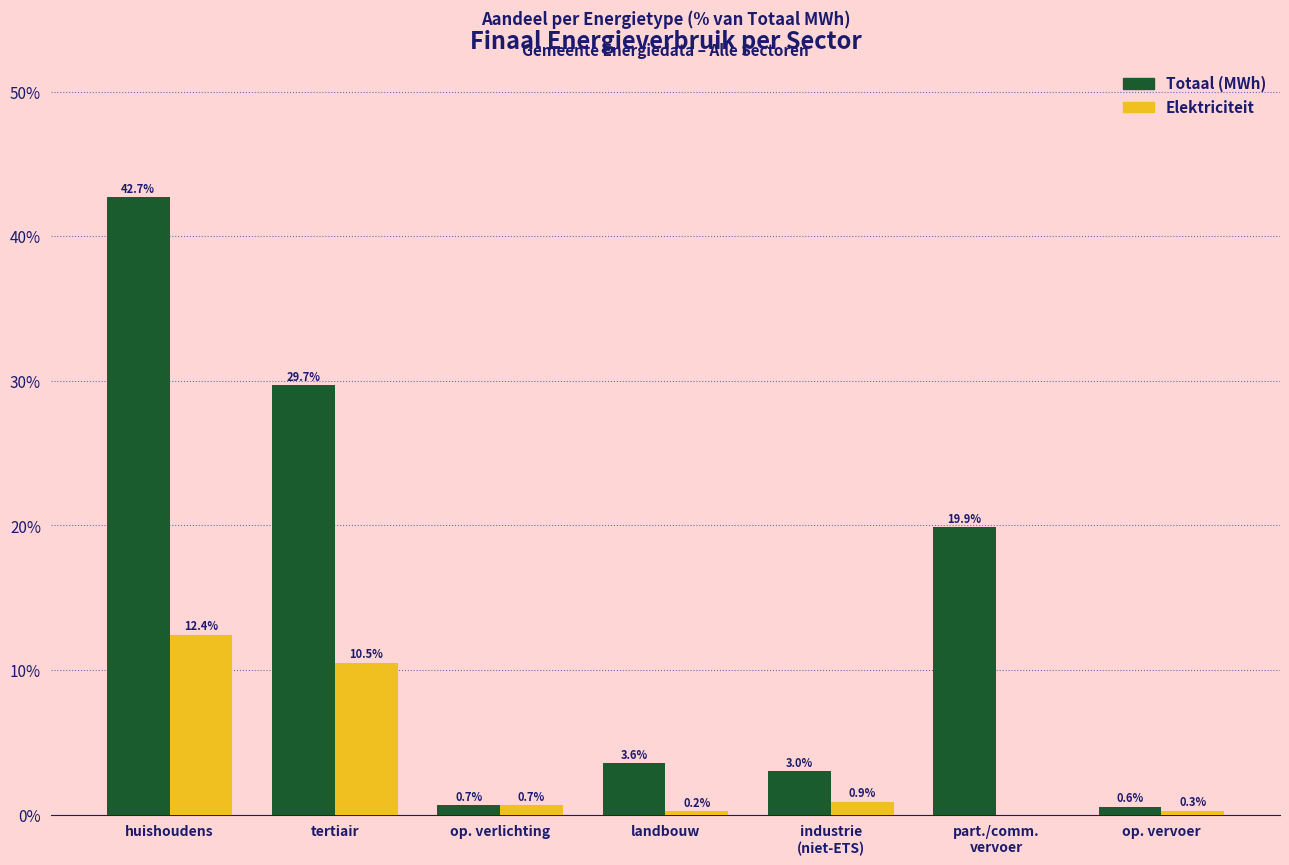

At which label does Totaal (MWh) reach its peak?

huishoudens